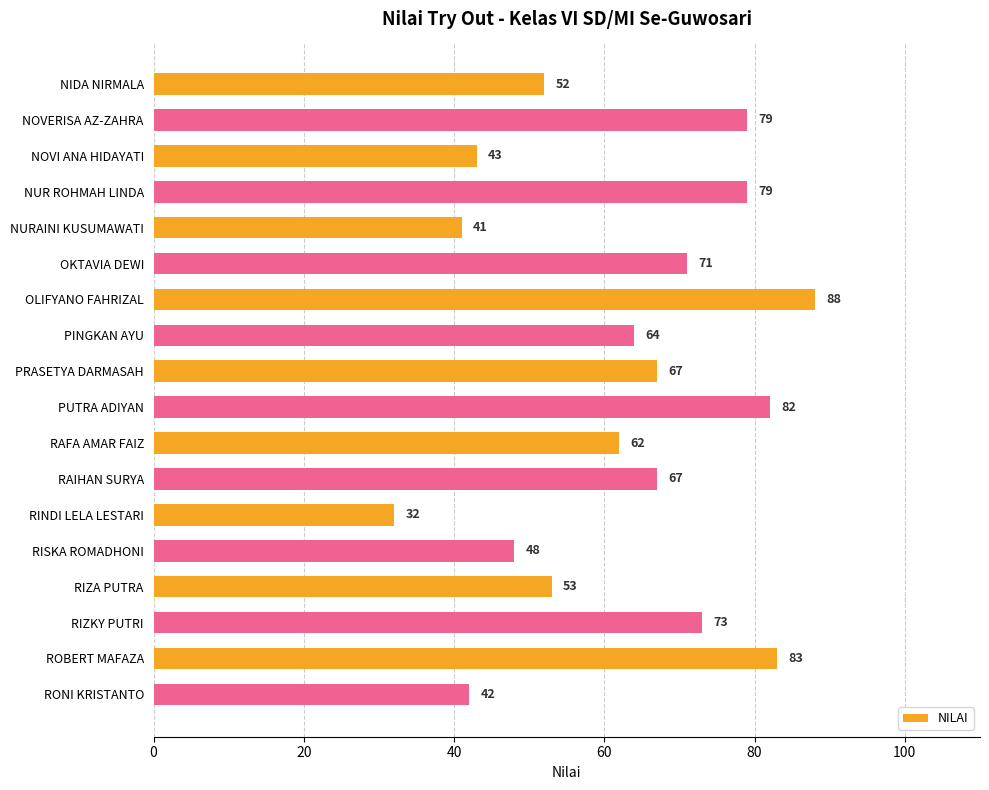

Between RAIHAN SURYA and OKTAVIA DEWI, which is larger?

OKTAVIA DEWI